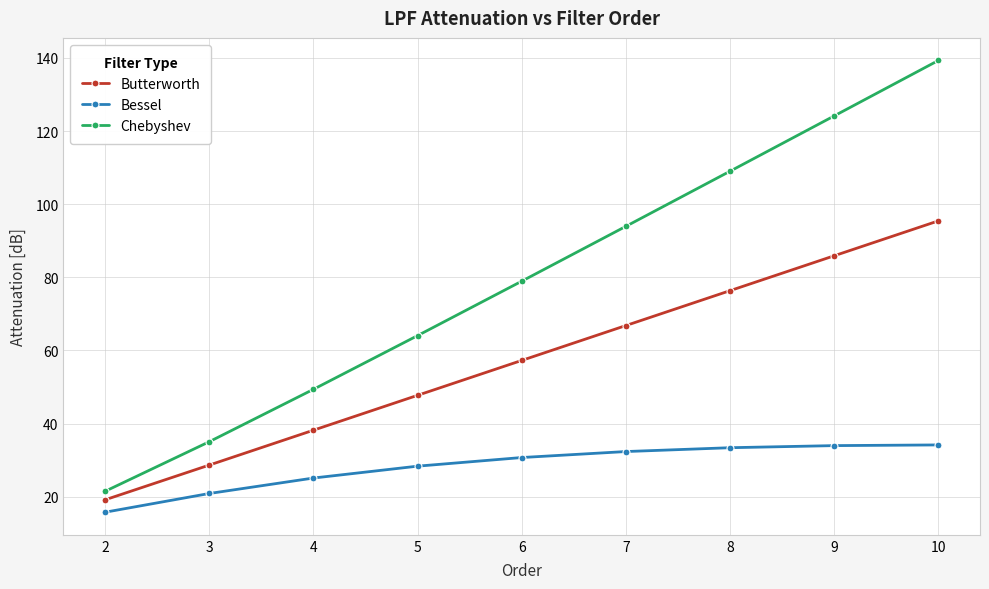

Which series has the largest range (max minus min)?

Chebyshev